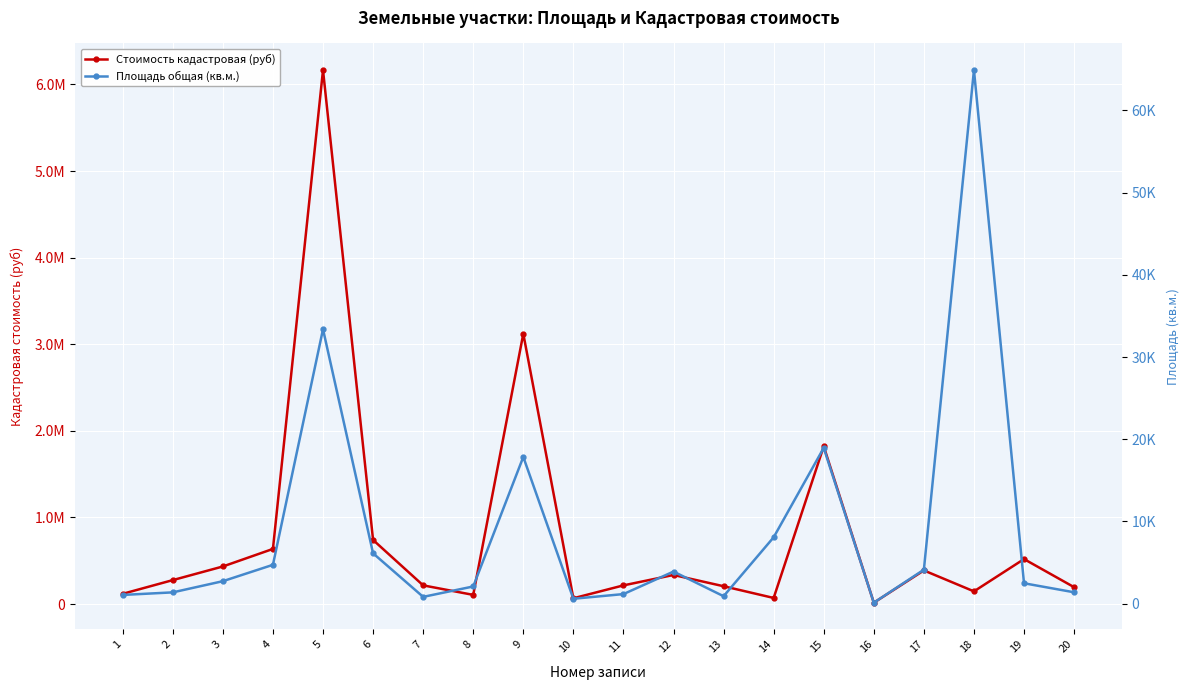

What is the sum of the Стоимость кадастровая (руб) values at 10 and 1?

184182.3